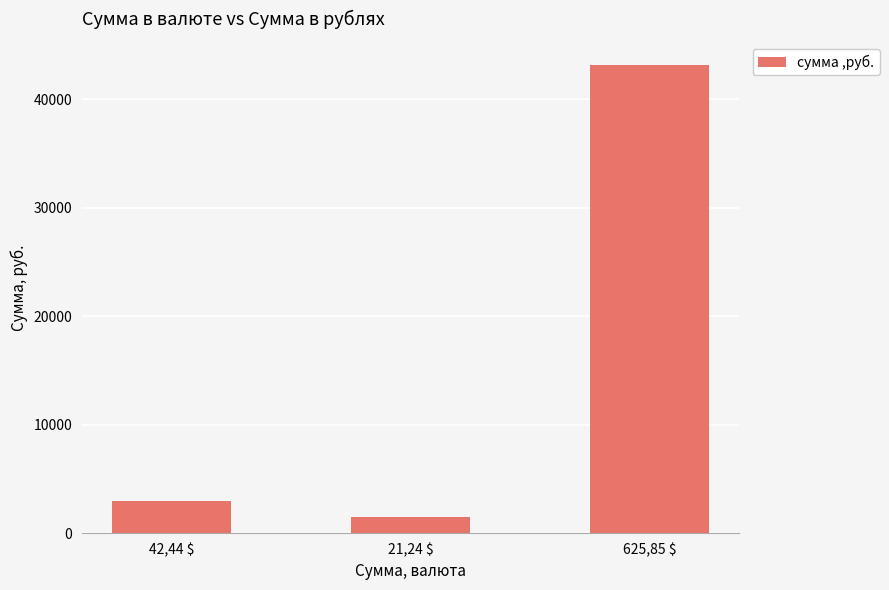

Where is the data nearest to the value 22283?

42,44 $